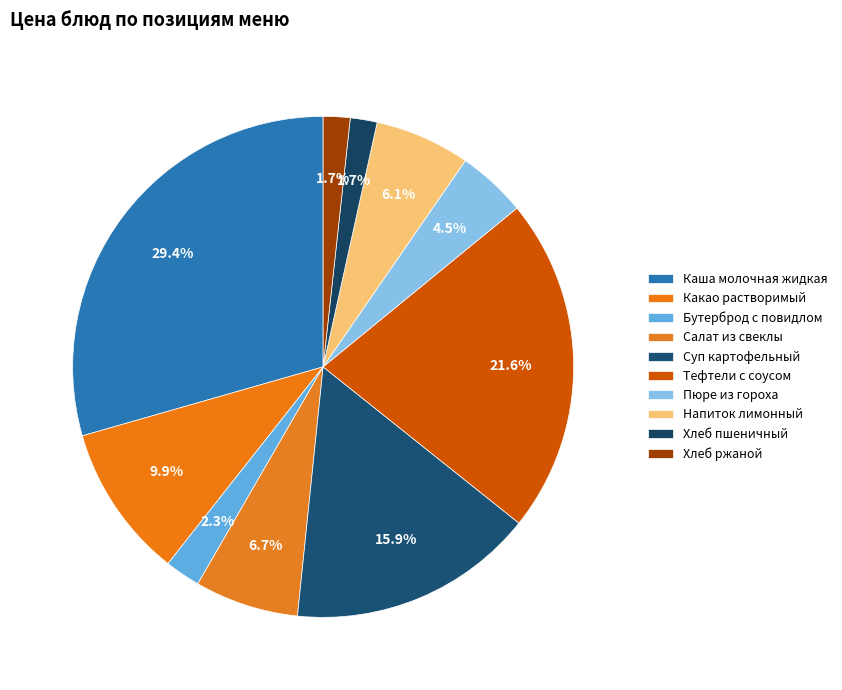

Is Тефтели с соусом the majority of the pie?

No